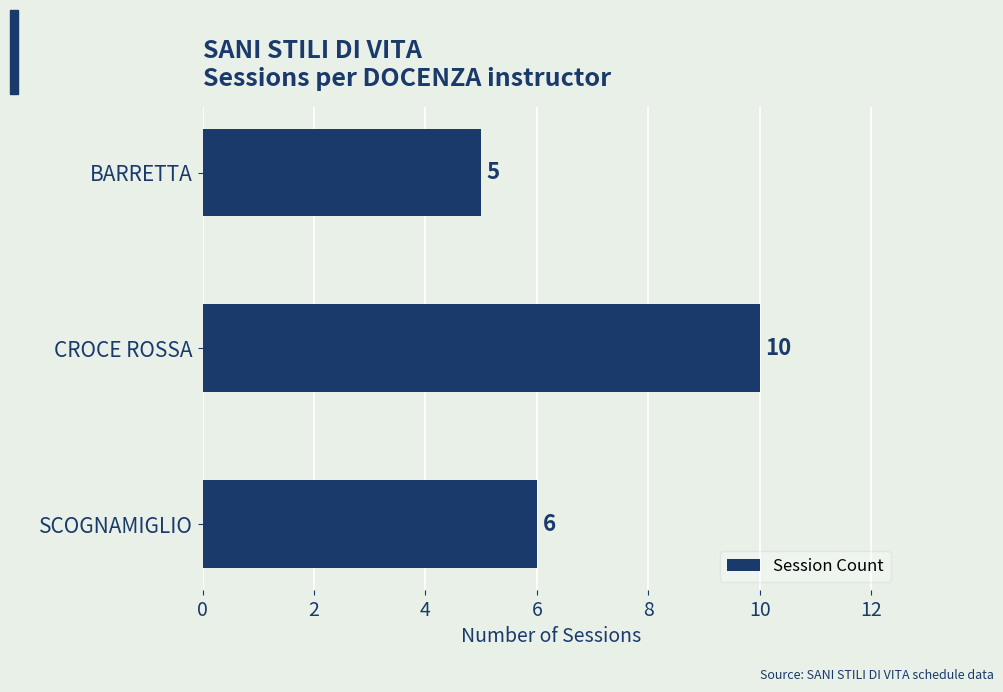

Rank the categories by value from highest to lowest.

CROCE ROSSA, SCOGNAMIGLIO, BARRETTA